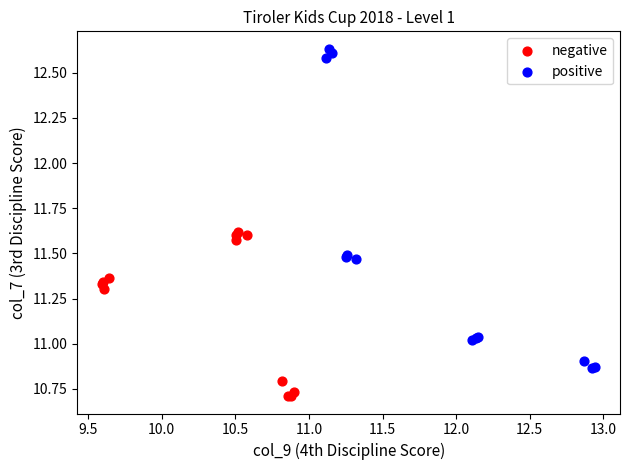

Which series contains the lowest Y value?

negative